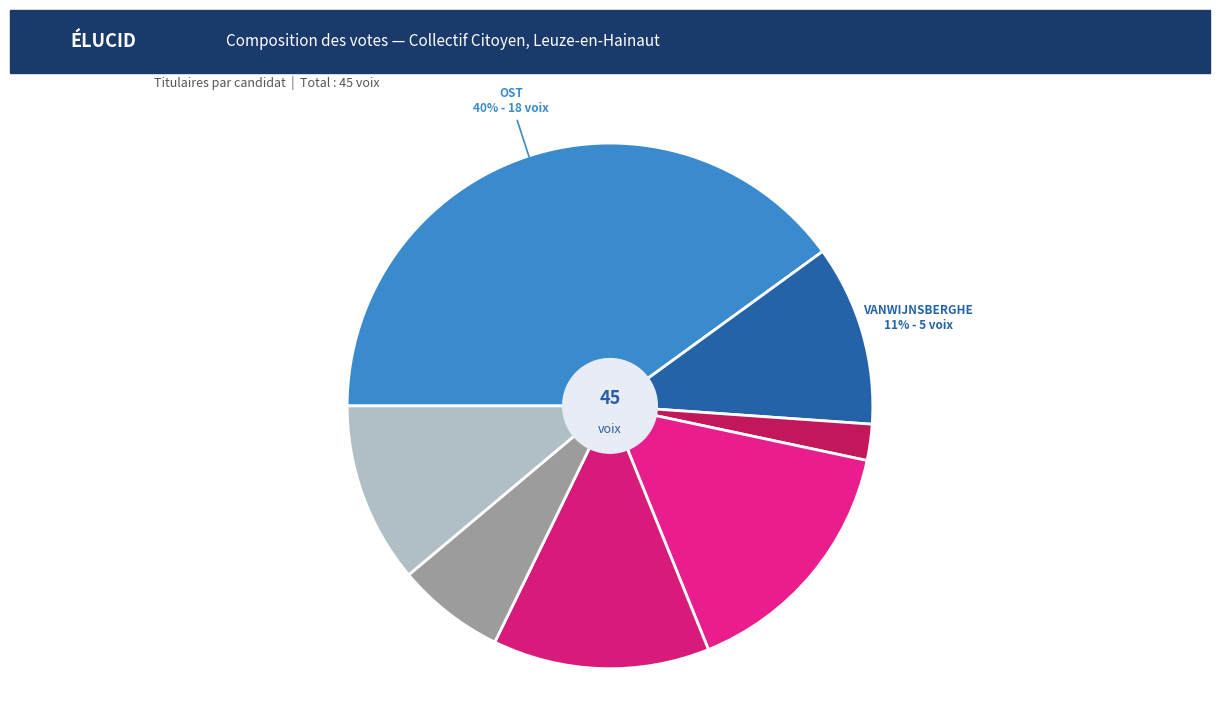

Rank the categories by value from highest to lowest.

OST Florentin, WAELKENS Murielle, CAPPELLE Pierre, VANWIJNSBERGHE Bénédicte, CRENEAU France, LAMMERS Anne-Michèle, BRUNEEL Jerôme